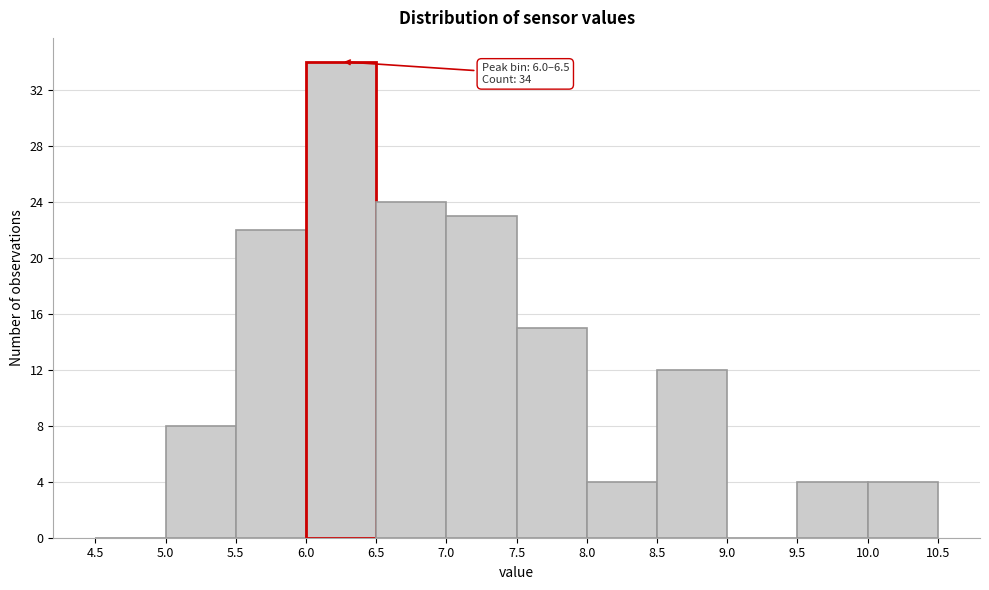

Over which range of the x-axis is the bar tallest?

6.0 to 6.5